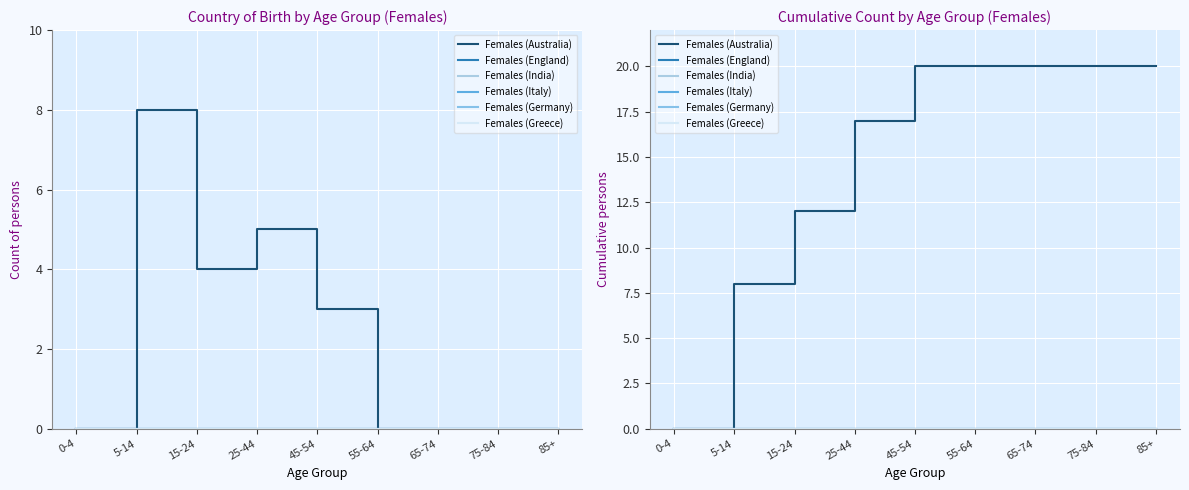

Reading right to left, transcribe all the data shown in this chart.

Females (Australia): 20	20	20	20	20	17	12	8	0
Females (England): 0	0	0	0	0	0	0	0	0
Females (India): 0	0	0	0	0	0	0	0	0
Females (Italy): 0	0	0	0	0	0	0	0	0
Females (Germany): 0	0	0	0	0	0	0	0	0
Females (Greece): 0	0	0	0	0	0	0	0	0